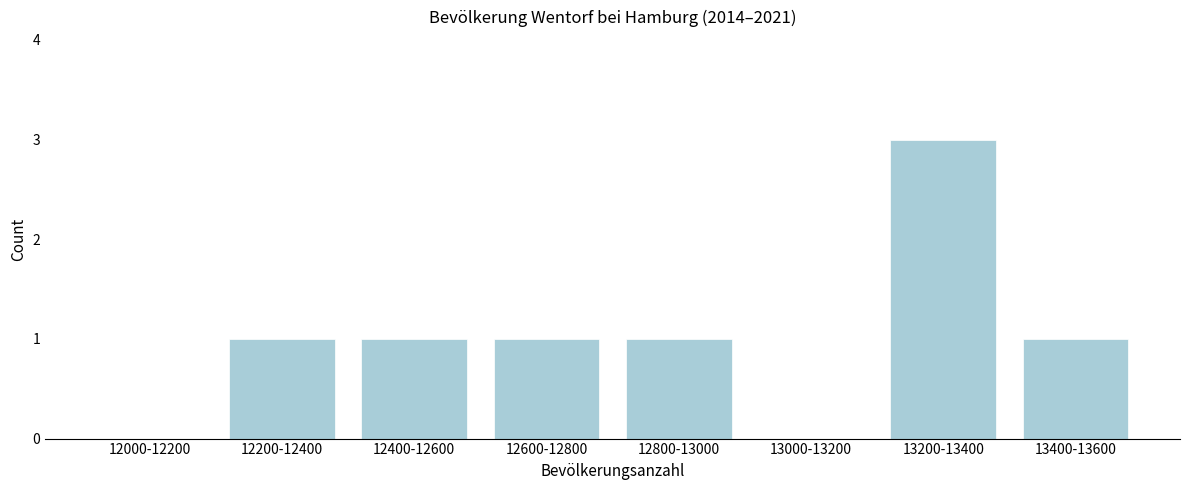

Reading left to right, what are all the values shown in this chart?

12000-12200=0	12200-12400=1	12400-12600=1	12600-12800=1	12800-13000=1	13000-13200=0	13200-13400=3	13400-13600=1